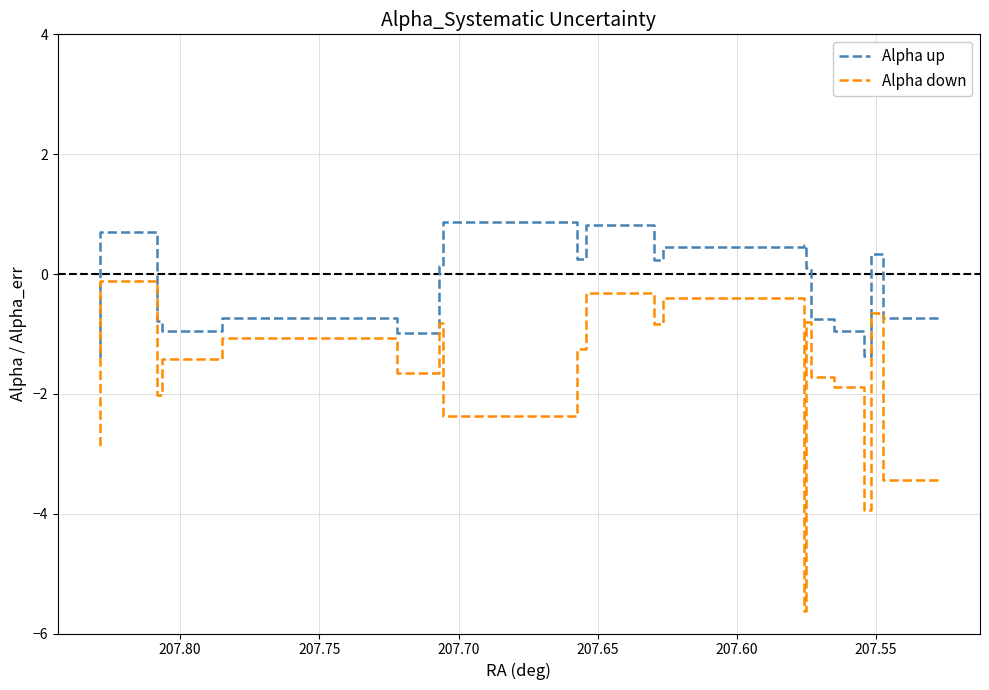

True or false: Alpha down and Alpha up intersect in this chart.

False